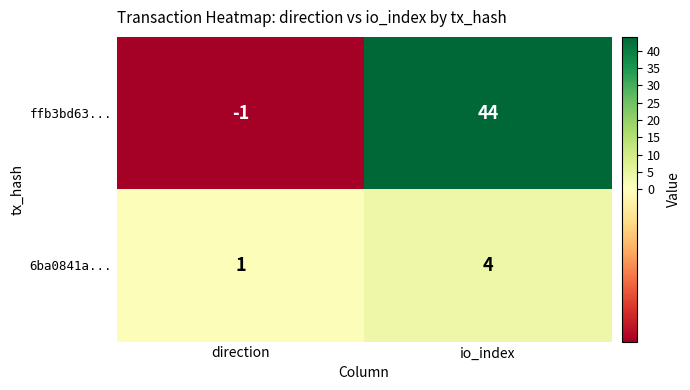

Reading right to left, extract all data points from this chart.

ffb3bd63...: 44	-1
6ba0841a...: 4	1